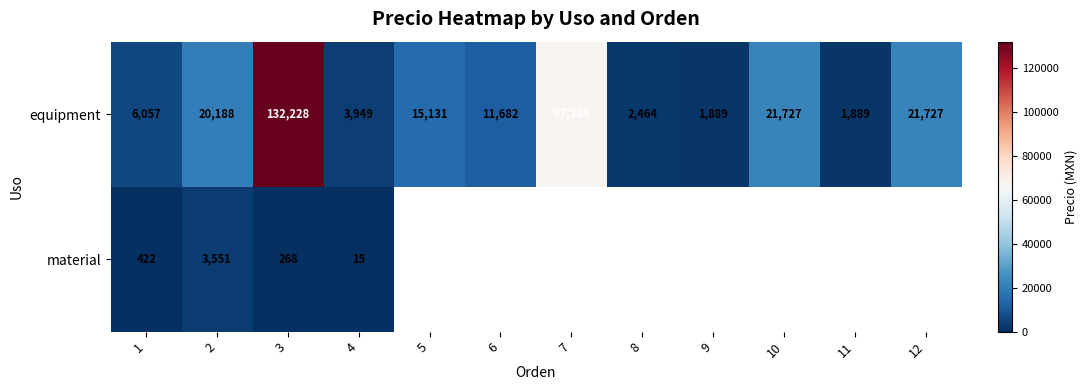

What is the sum of the material values at 3 and 4?

283